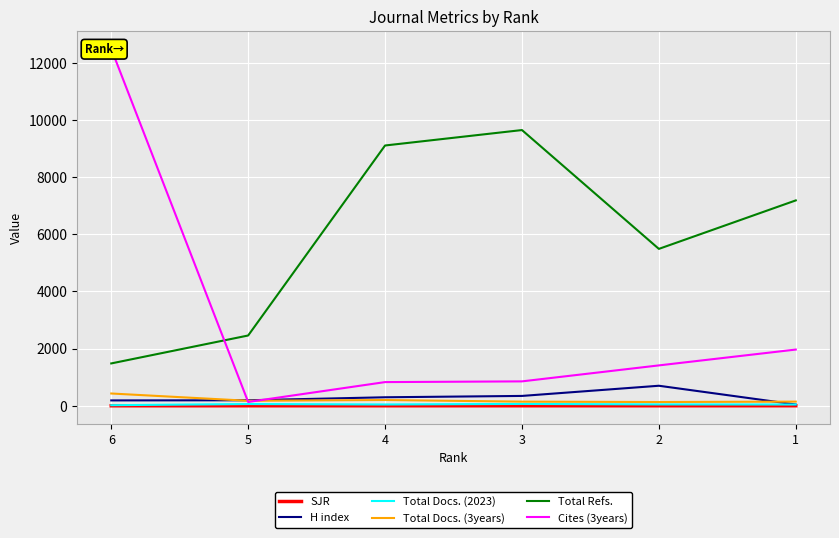

Which category has the lowest value across all series?

6